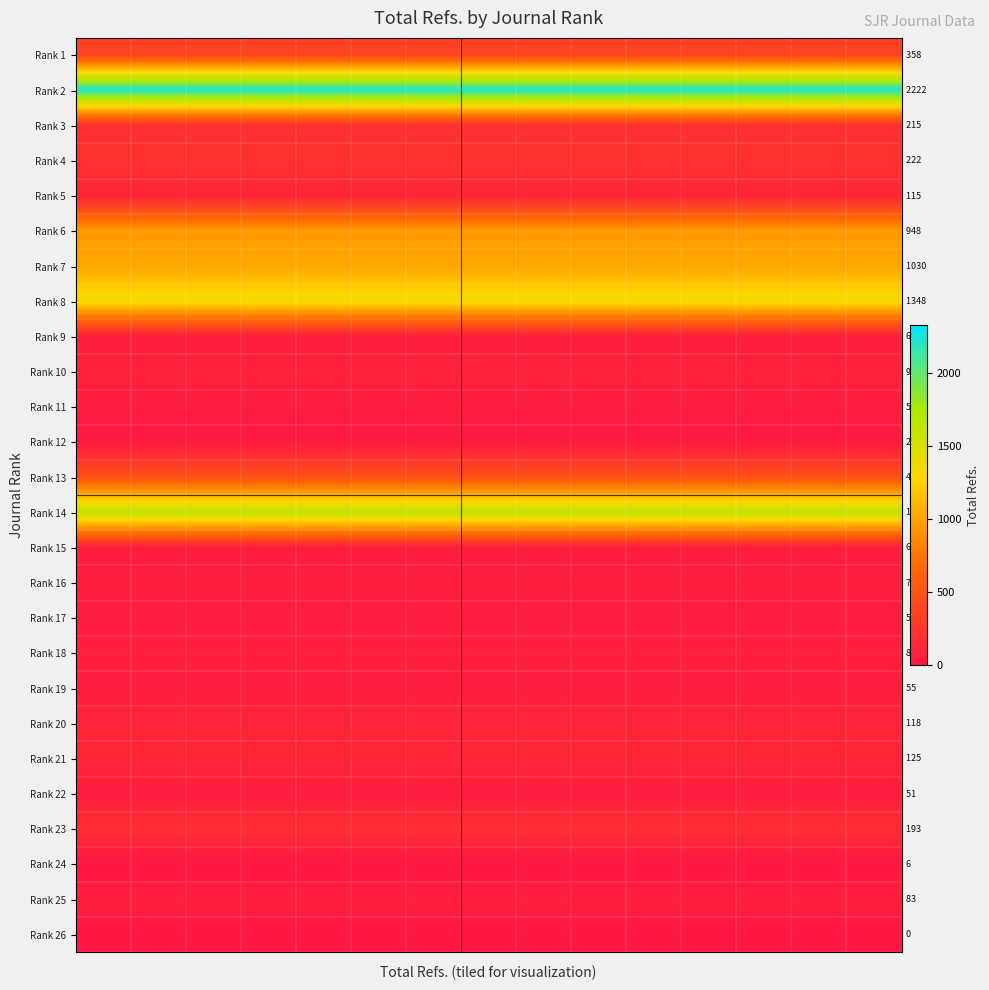

What is the minimum value for Rank 3?

215